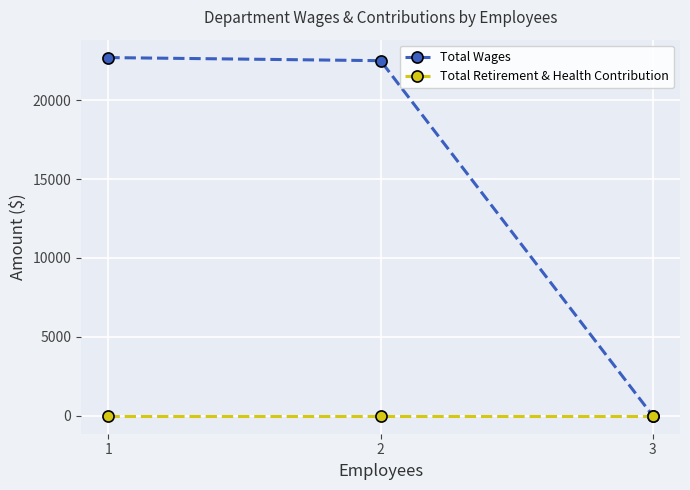

Is it true that Total Retirement & Health Contribution equals 0 at 1?

True